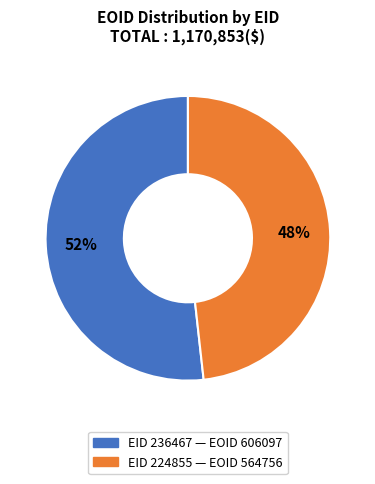

Does any single category account for the majority?

Yes